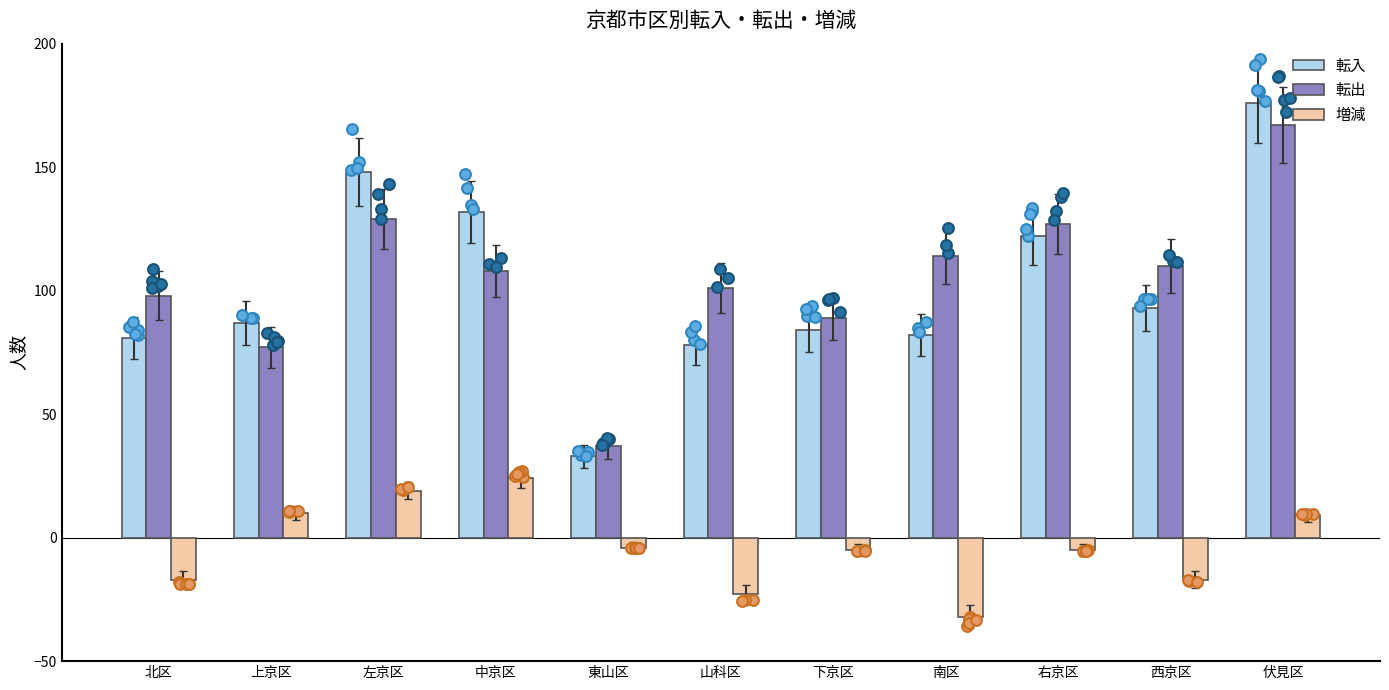

What is the total value across all series at 伏見区?

352